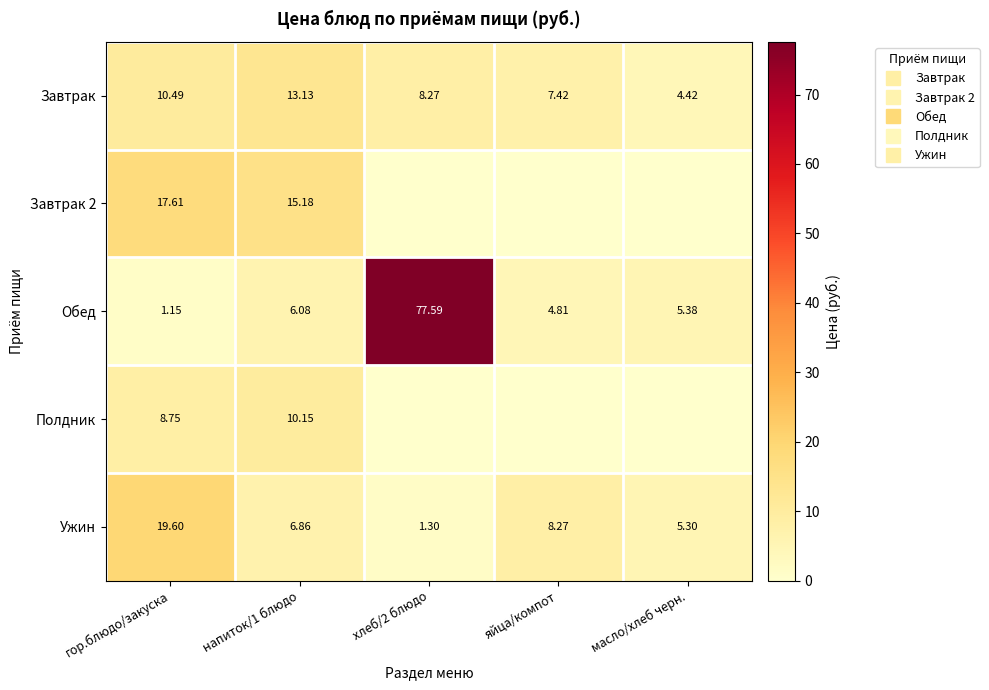

Between хлеб/2 блюдо and яйца/компот, which series saw the biggest shift?

Обед